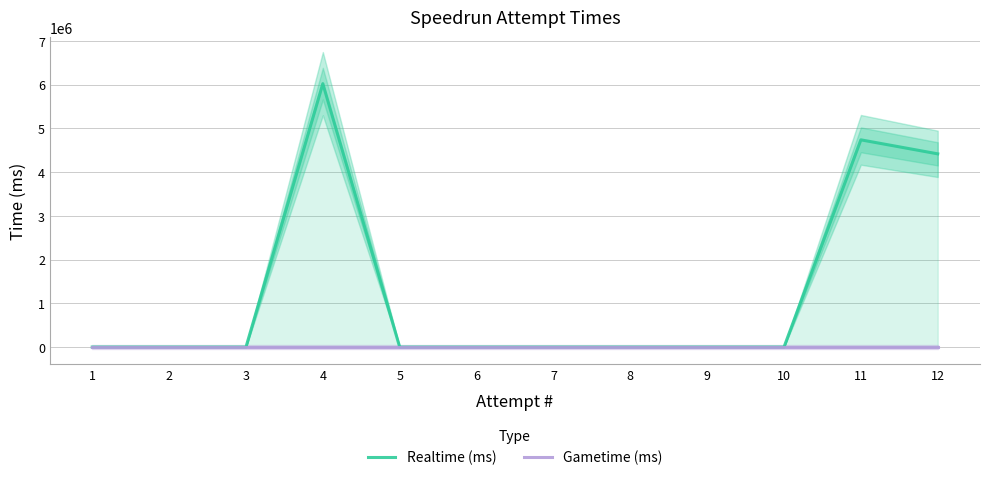

How many lines are shown in the chart?

2